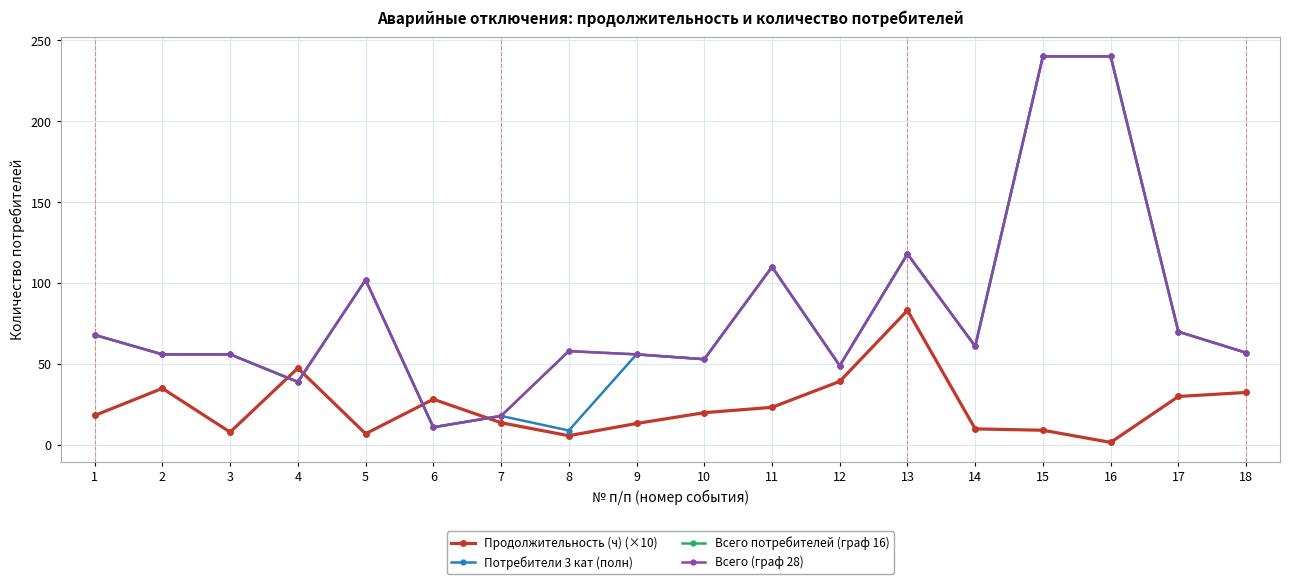

At 4, list the series in order from smallest to largest.

Потребители 3 кат (полн), Всего потребителей (граф 16), Всего (граф 28), Продолжительность (ч) (×10)